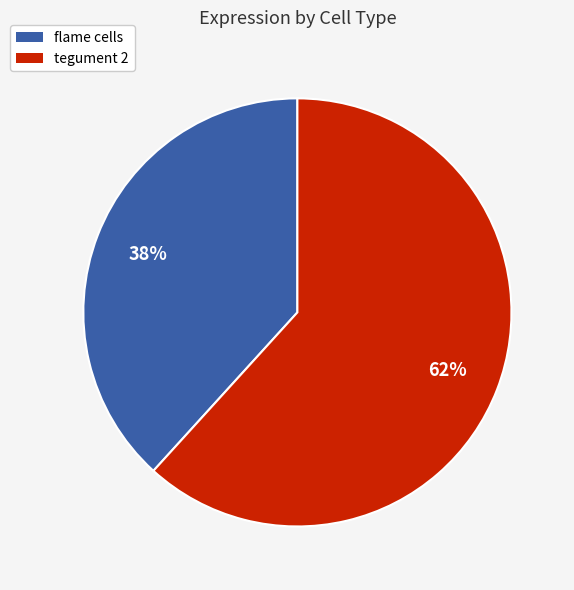

Does any single category account for the majority?

Yes